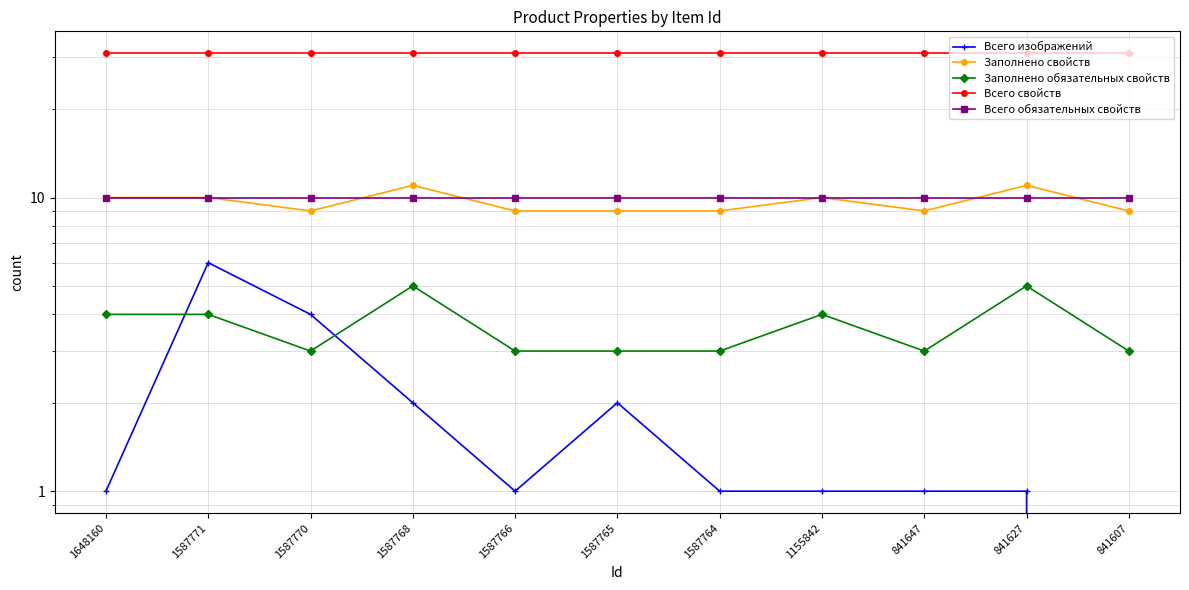

Reading left to right, extract all data points from this chart.

Всего изображений: 1	6	4	2	1	2	1	1	1	1	0
Заполнено свойств: 10	10	9	11	9	9	9	10	9	11	9
Заполнено обязательных свойств: 4	4	3	5	3	3	3	4	3	5	3
Всего свойств: 31	31	31	31	31	31	31	31	31	31	31
Всего обязательных свойств: 10	10	10	10	10	10	10	10	10	10	10